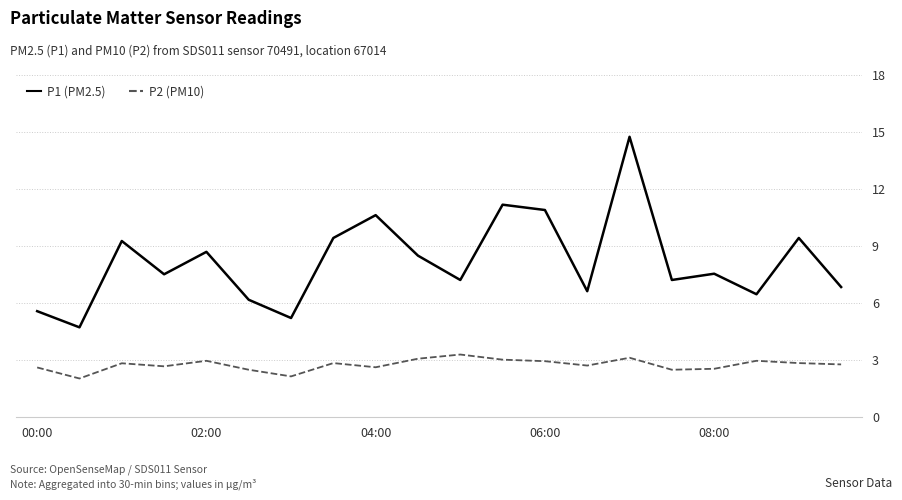

True or false: P2 (PM10) and P1 (PM2.5) cross at least once.

False